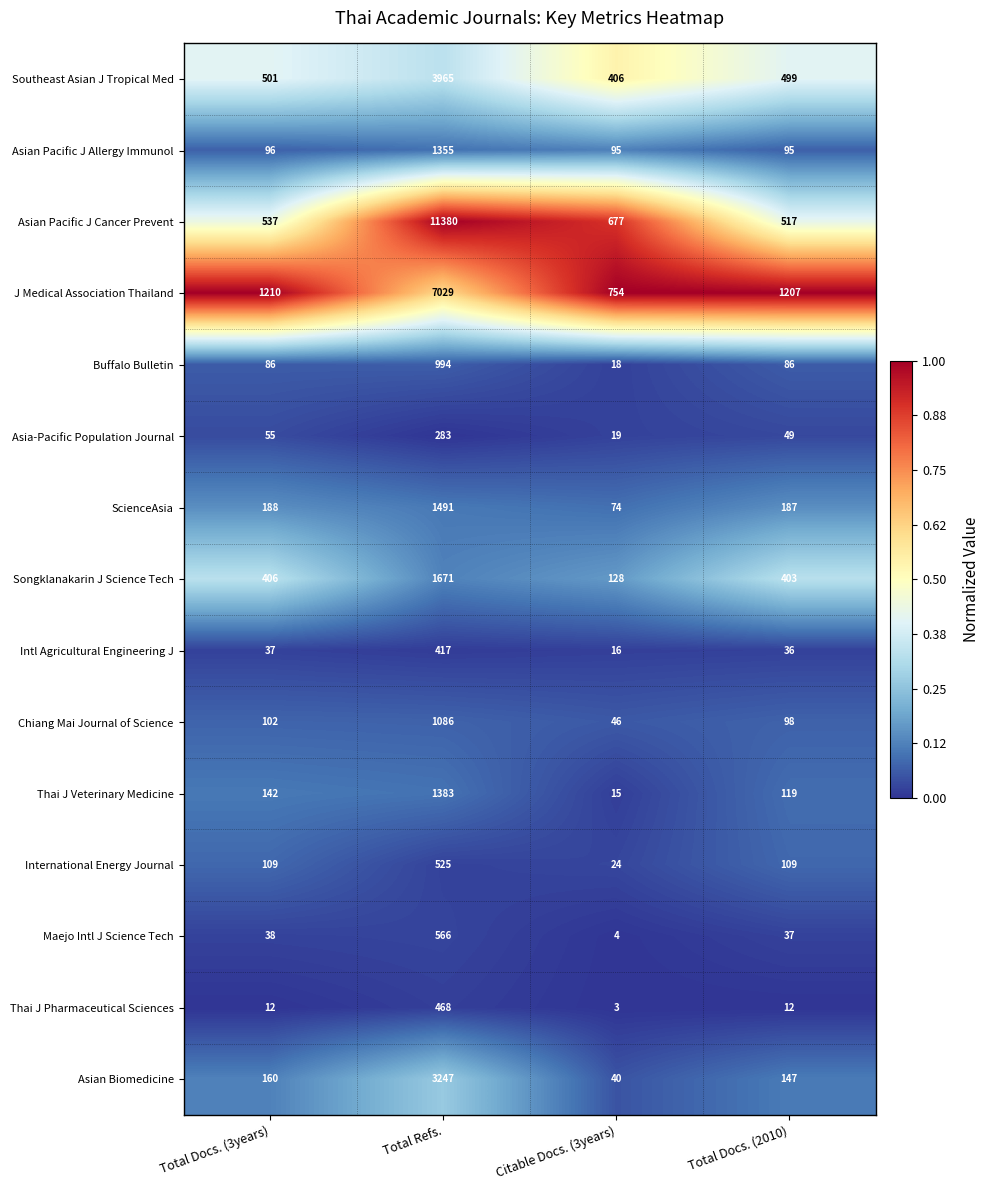

What is the approximate value of Chiang Mai Journal of Science at Total Docs. (3years), to the nearest 50?

100